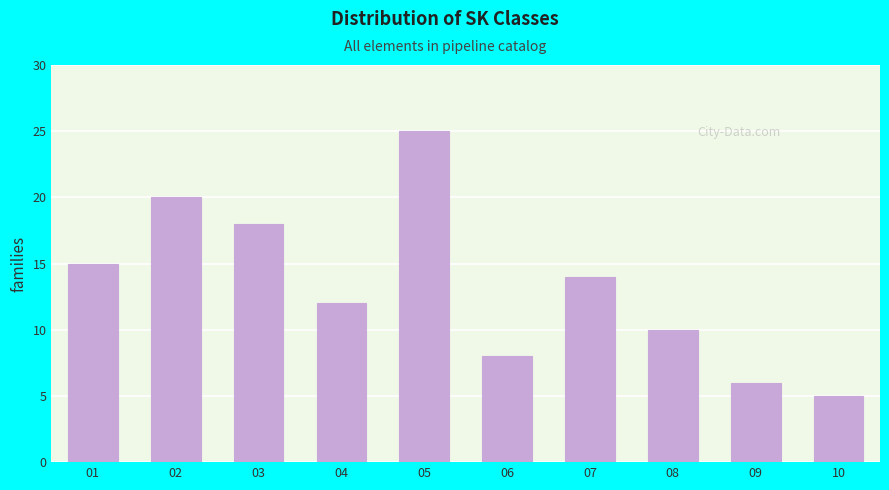

Reading left to right, transcribe all the data shown in this chart.

15	20	18	12	25	8	14	10	6	5